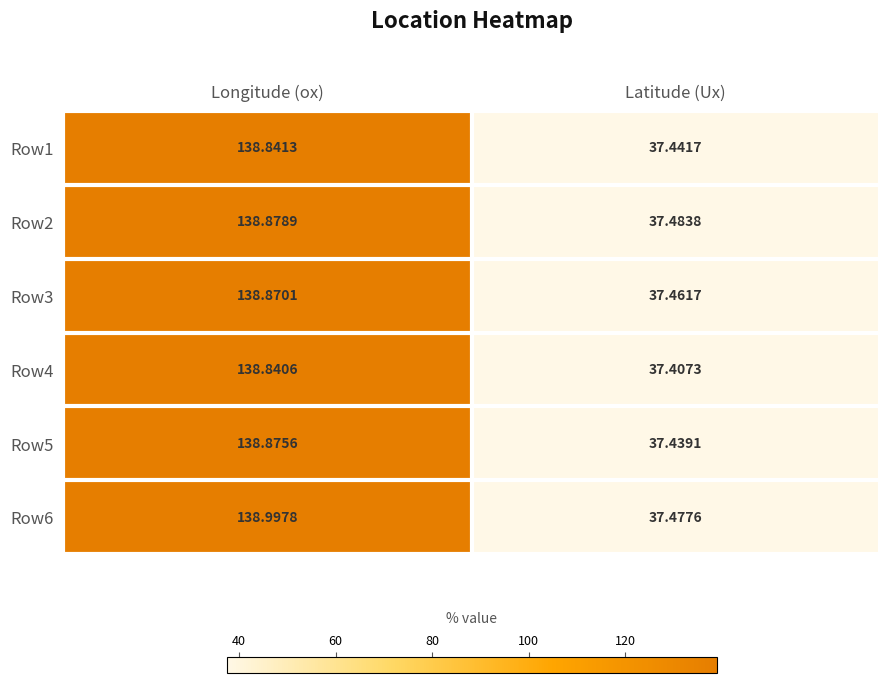

List the labels in order of Row3 value, smallest first.

Latitude (Ux), Longitude (ox)